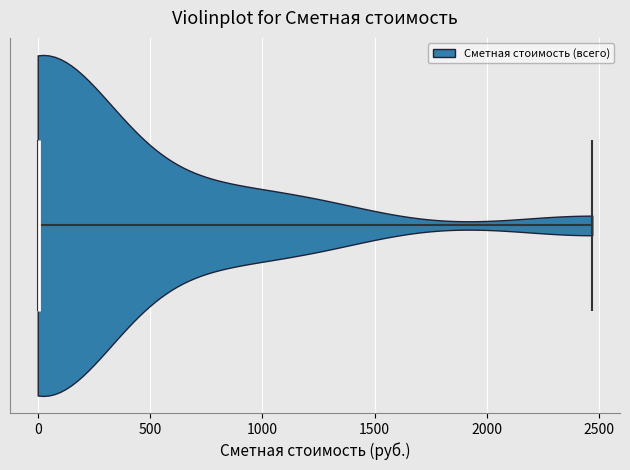

Where does the median line of the violin sit on the x-axis? The values are not printed on the chart, so give them approximately, as read against the axis.

0